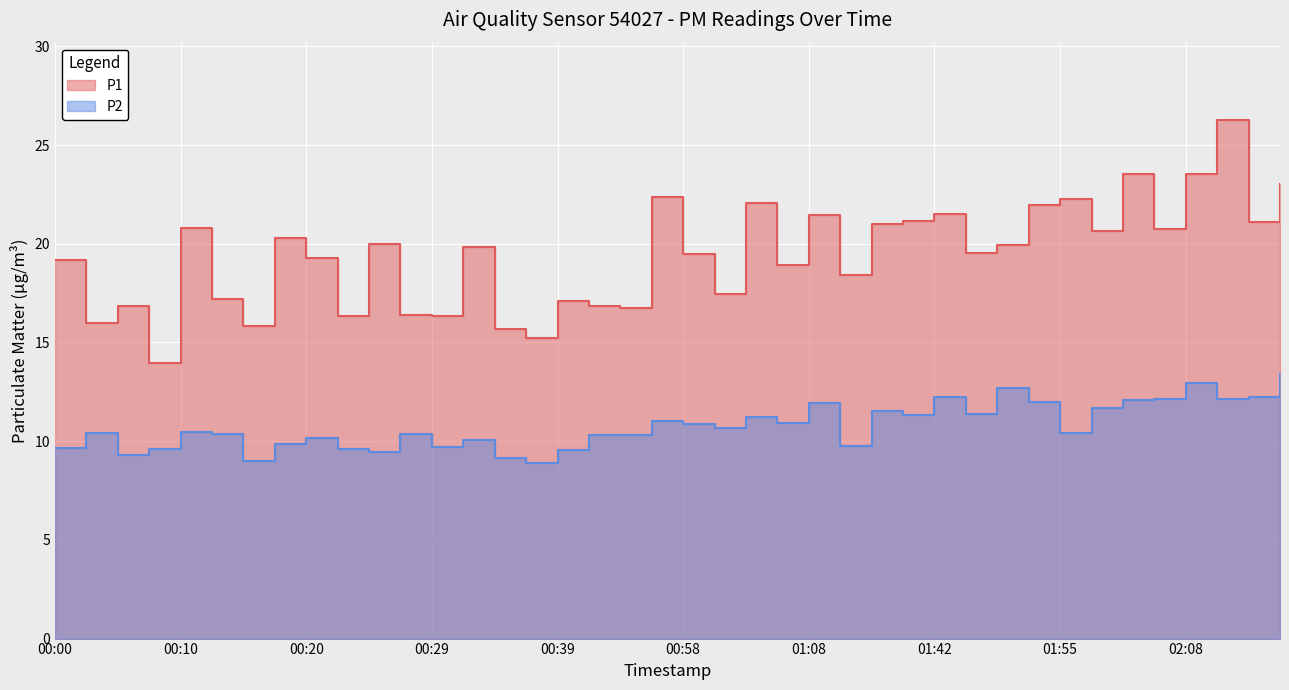

Which category has the highest value in the P1 series?

02:11